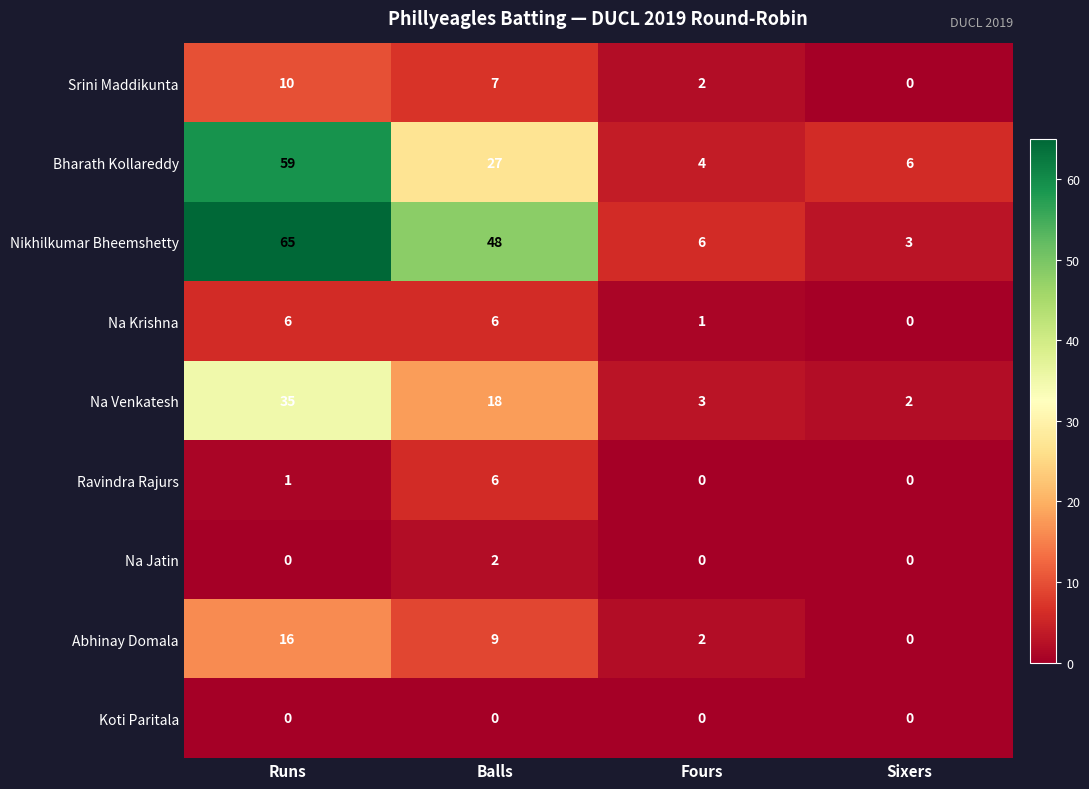

What value does the Abhinay Domala series have at Runs, to the nearest 5?

15